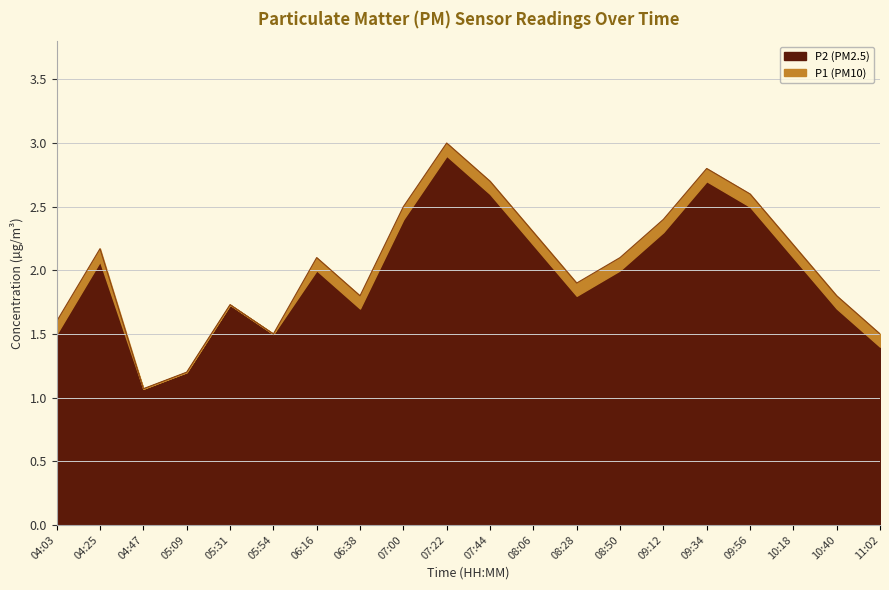

The value at 04:25 is 2.2. True or false?

True